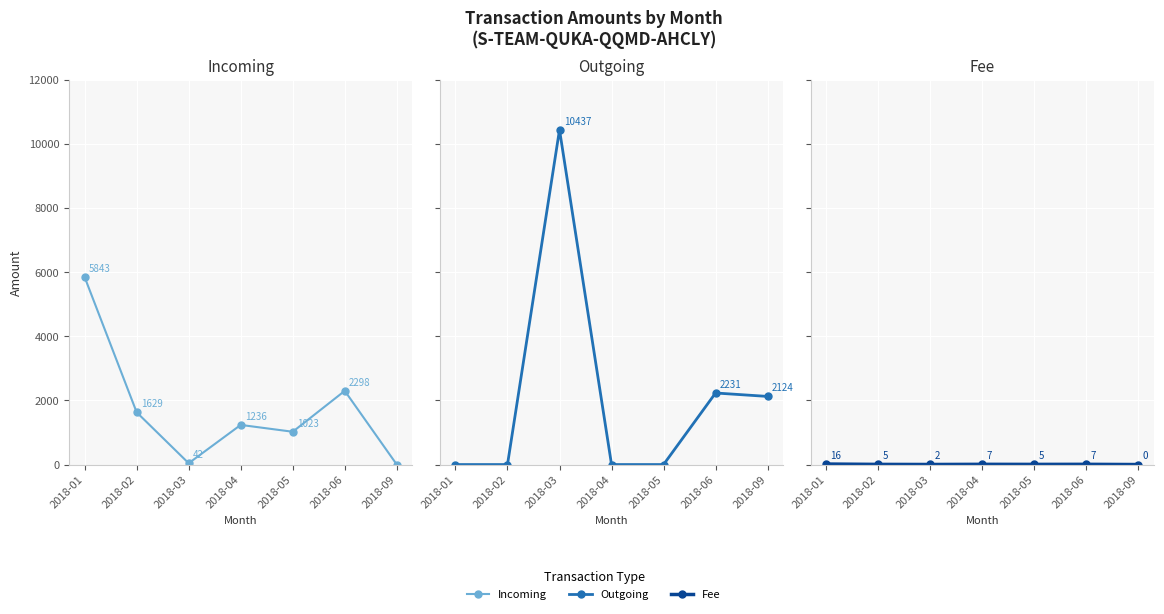

Between 2018-01 and 2018-05, which series saw the biggest shift?

Incoming